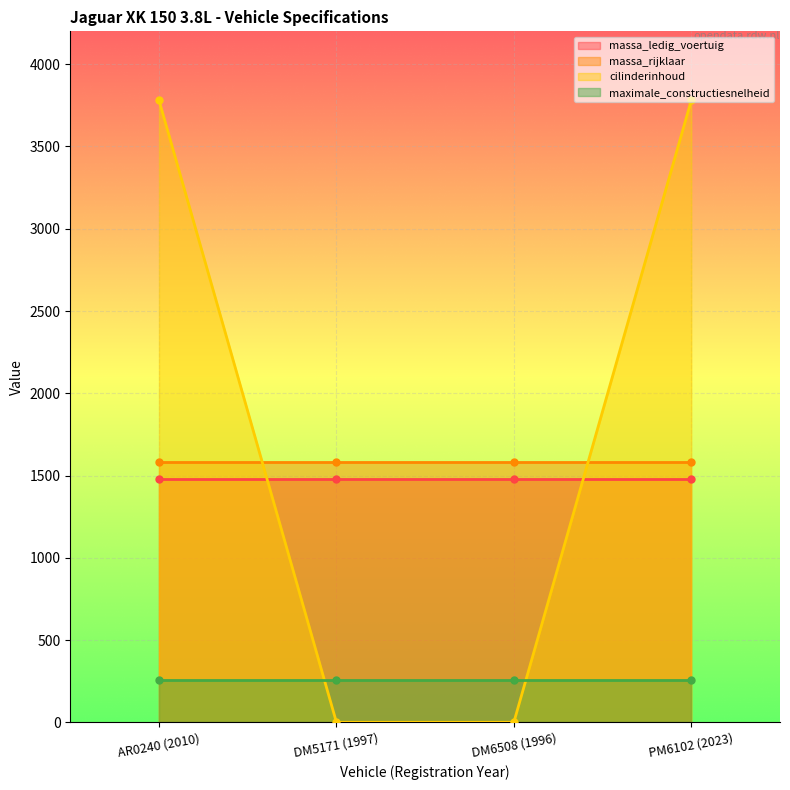

Reading left to right, extract all data points from this chart.

massa_ledig_voertuig: 1480	1480	1480	1480
massa_rijklaar: 1580	1580	1580	1580
cilinderinhoud: 3781	0	0	3781
maximale_constructiesnelheid: 259	259	259	259